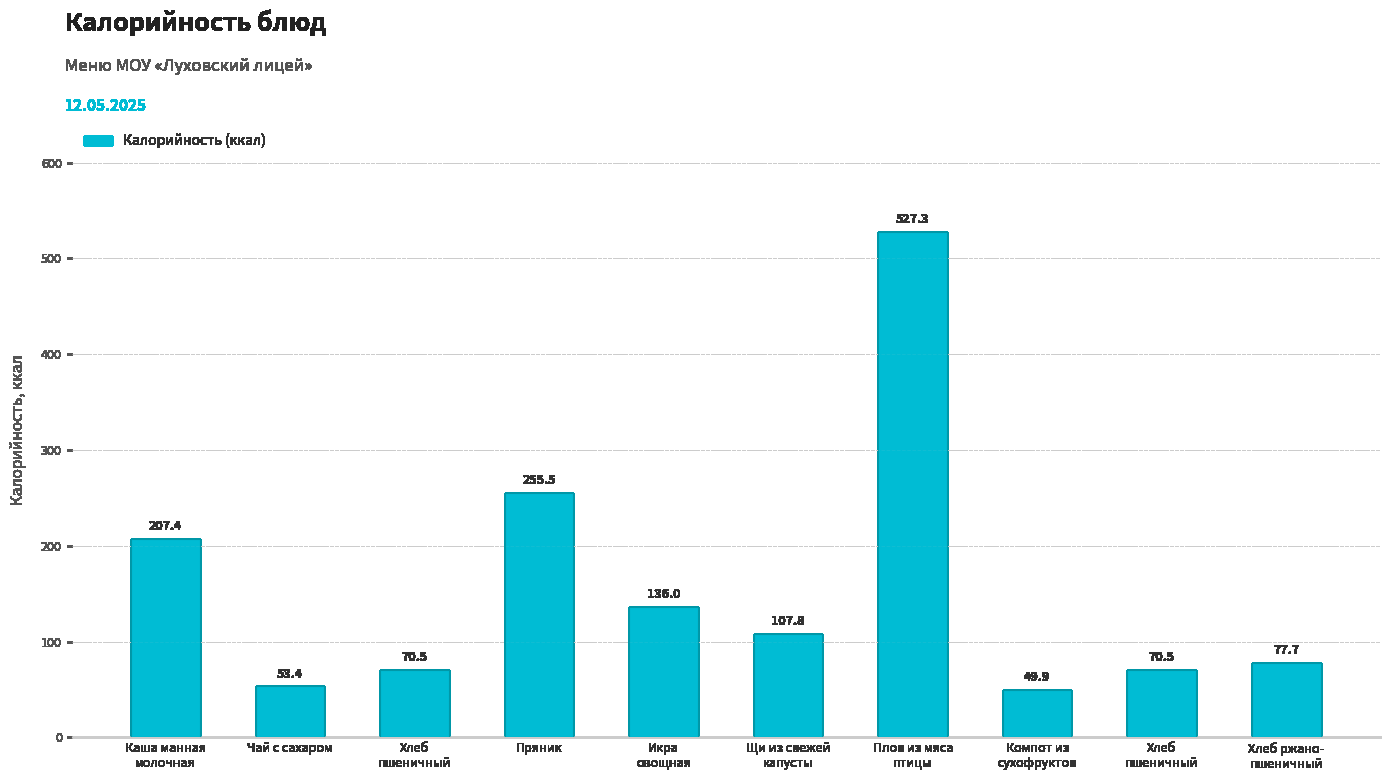

Which has a higher value, Плов из мяса
птицы or Хлеб ржано-
пшеничный?

Плов из мяса
птицы